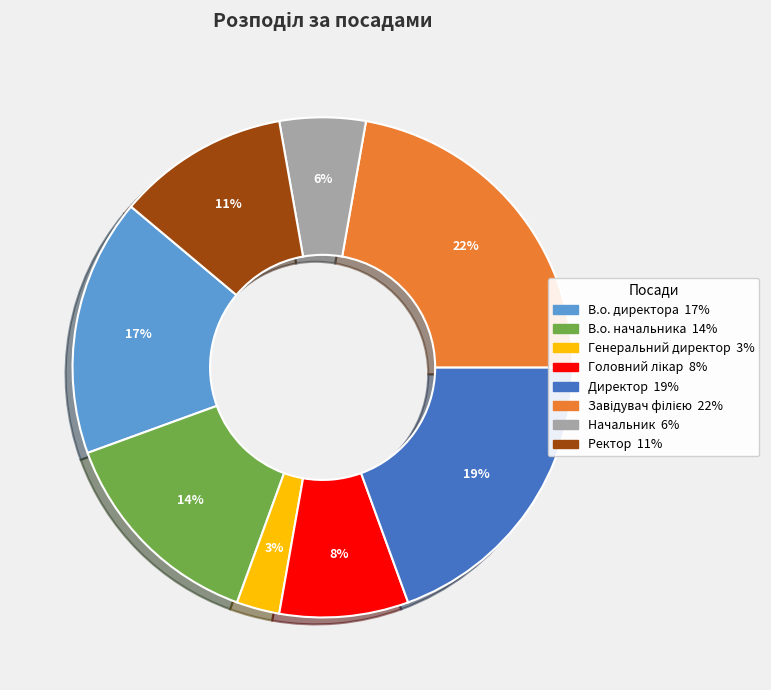

Is the sum of Начальник and Генеральний директор greater than half?

No